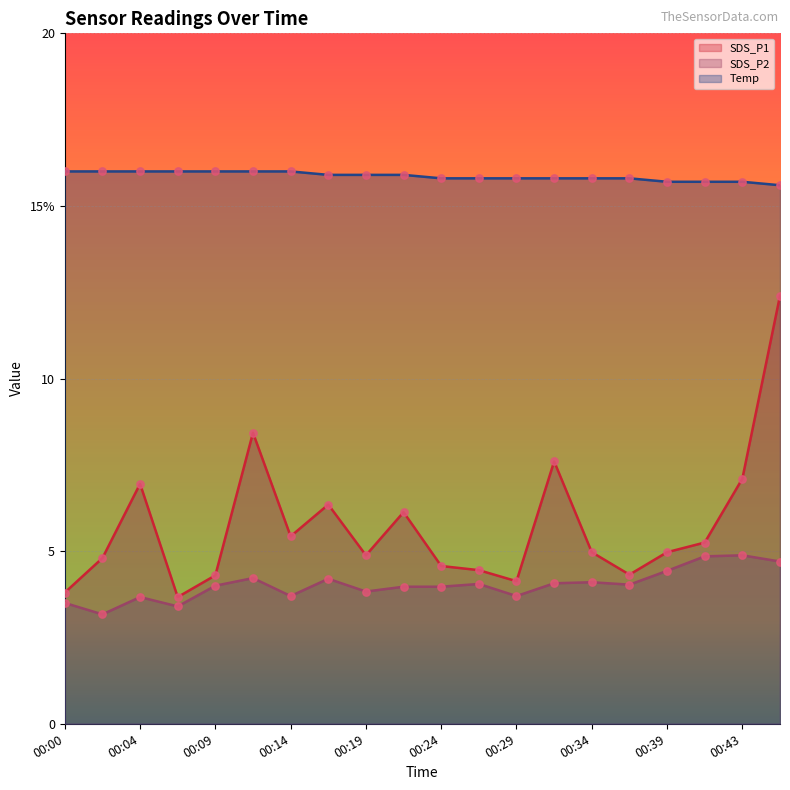

Which series has the largest Y range (max minus min)?

SDS_P1